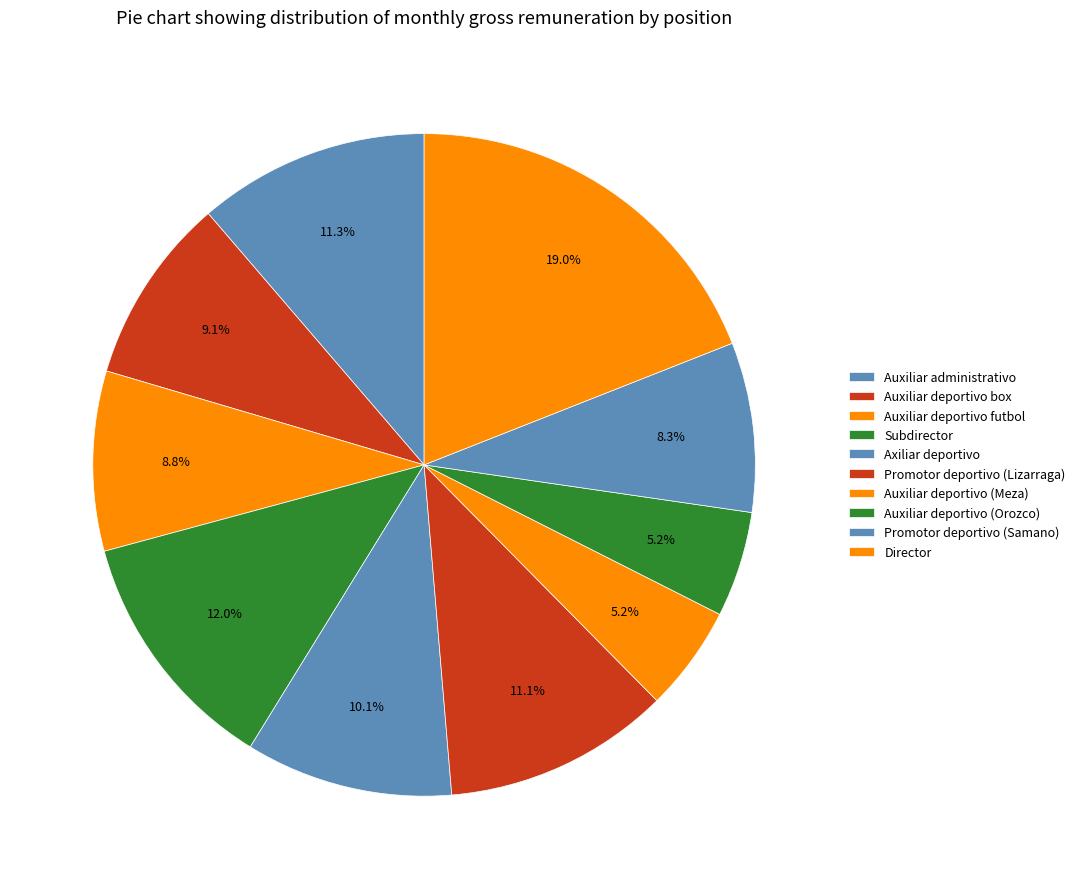

What percentage is NOT represented by Auxiliar deportivo futbol?

91.2%